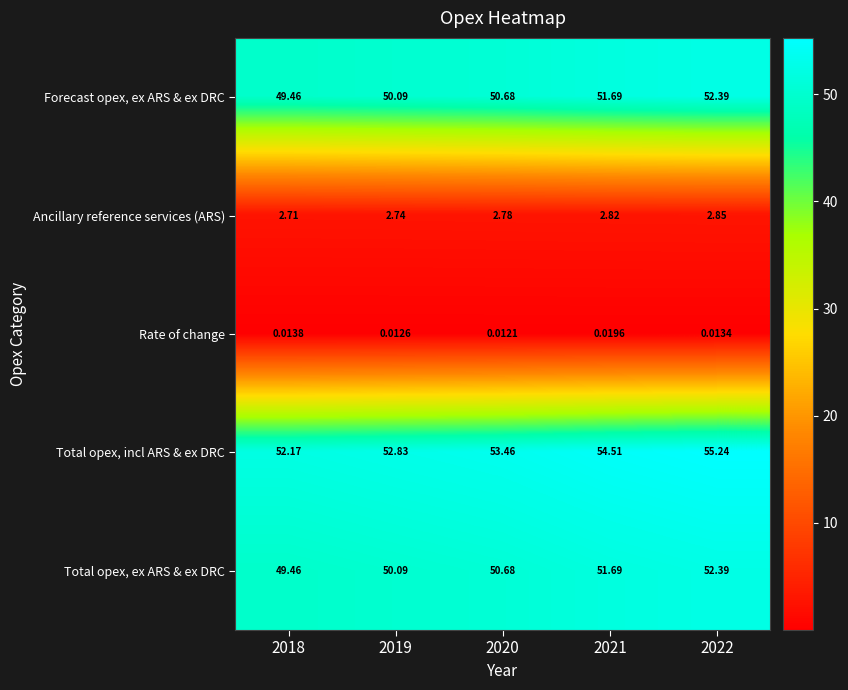

Which series has the widest spread of values?

Total opex, incl ARS & ex DRC